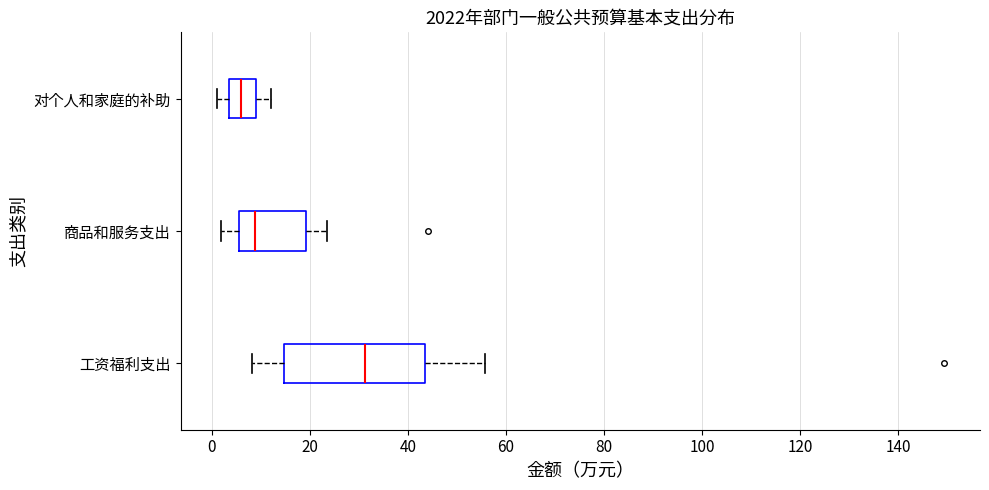

Which box is the widest, from its left edge to its right edge?

工资福利支出